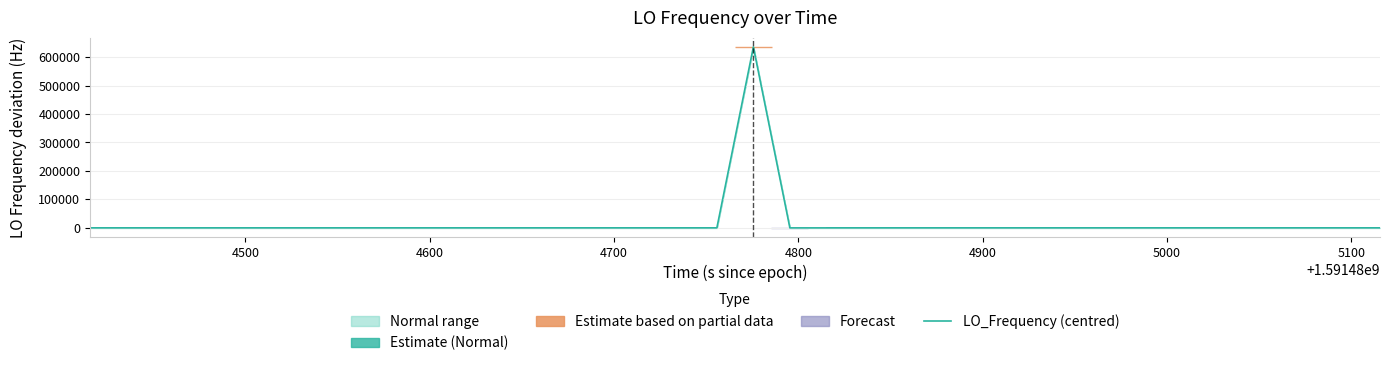

What is the sum of all values?

635714.5